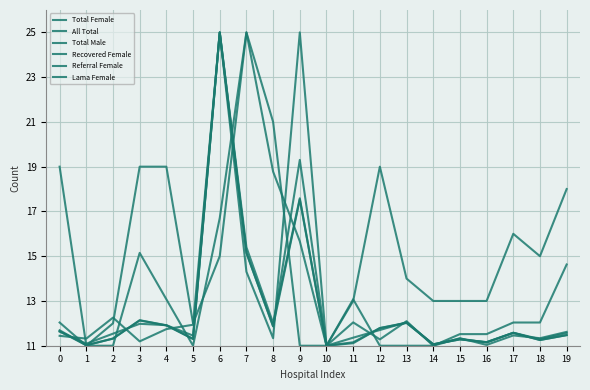

How many categories are shown in the chart?

20